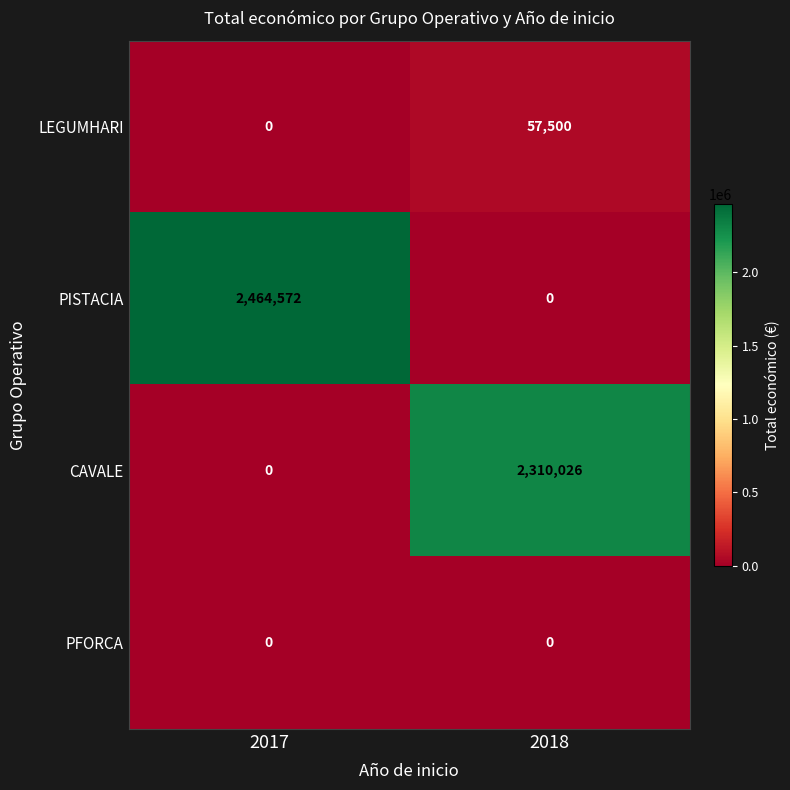

How many values in the PISTACIA series are below 2464572?

1